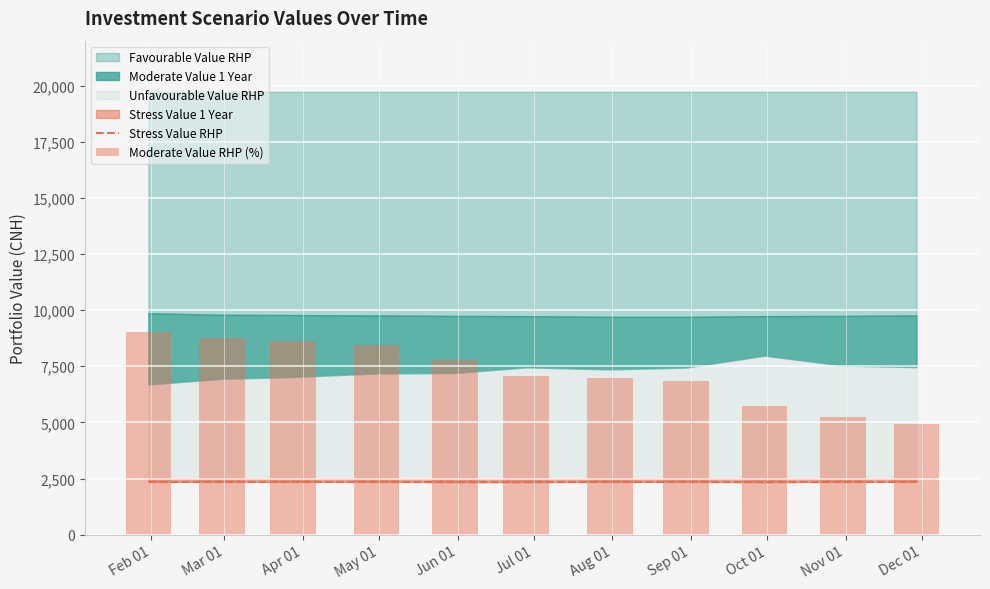

What is the label of the 11th bar from the left?

Dec 01